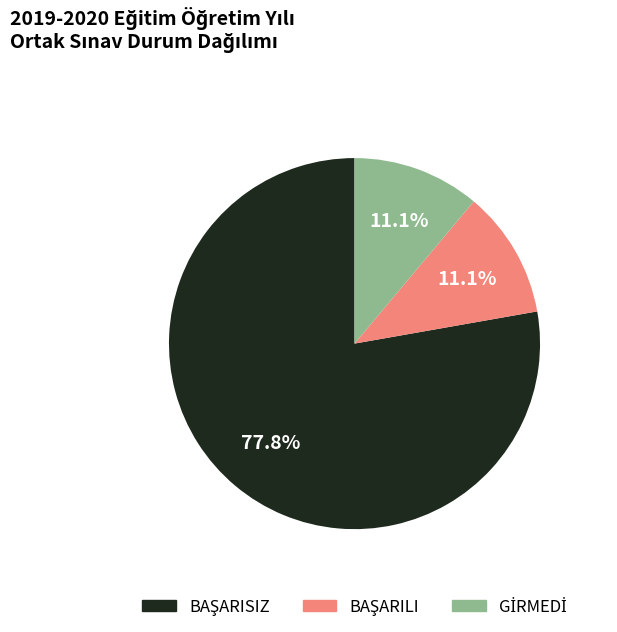

Does any single category account for the majority?

Yes